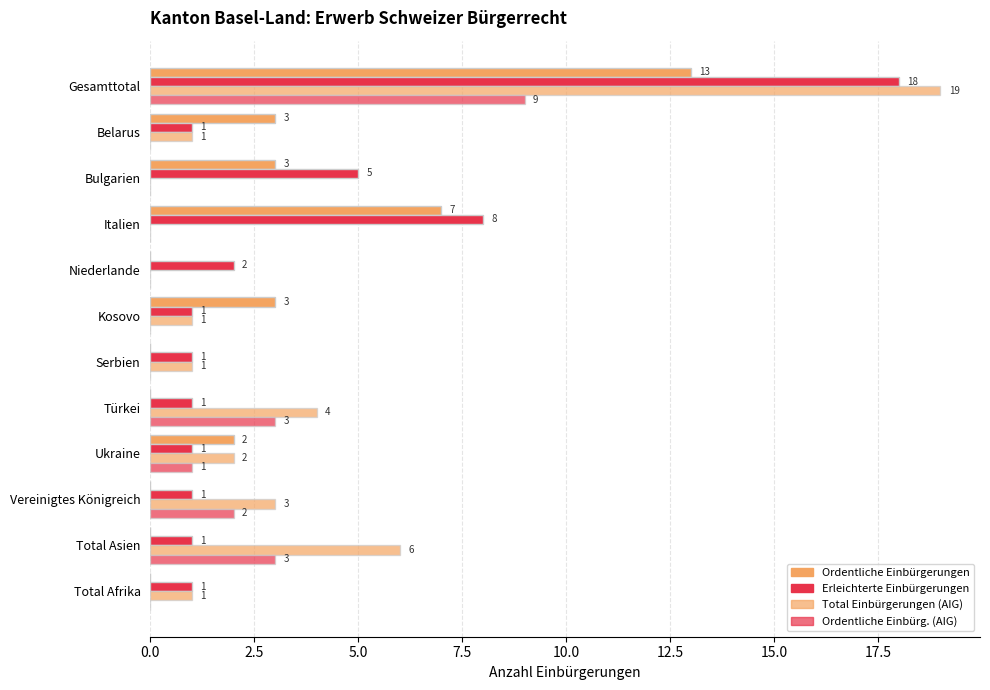

What position from the left is 11?

12